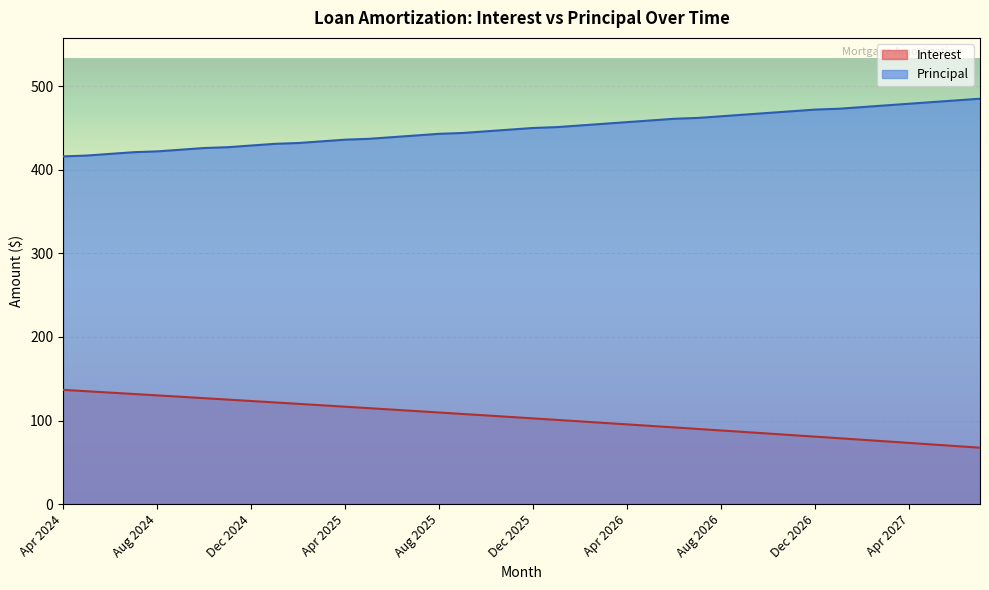

Read the Principal value at Aug 2024.

422.0